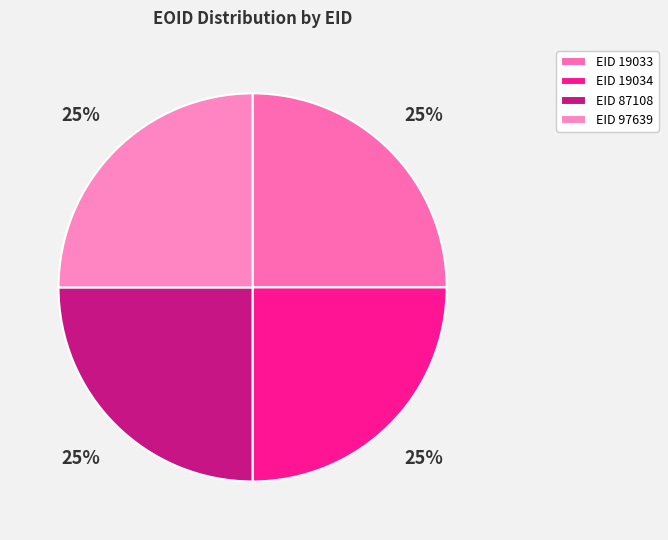

How many segments does this pie chart have?

4